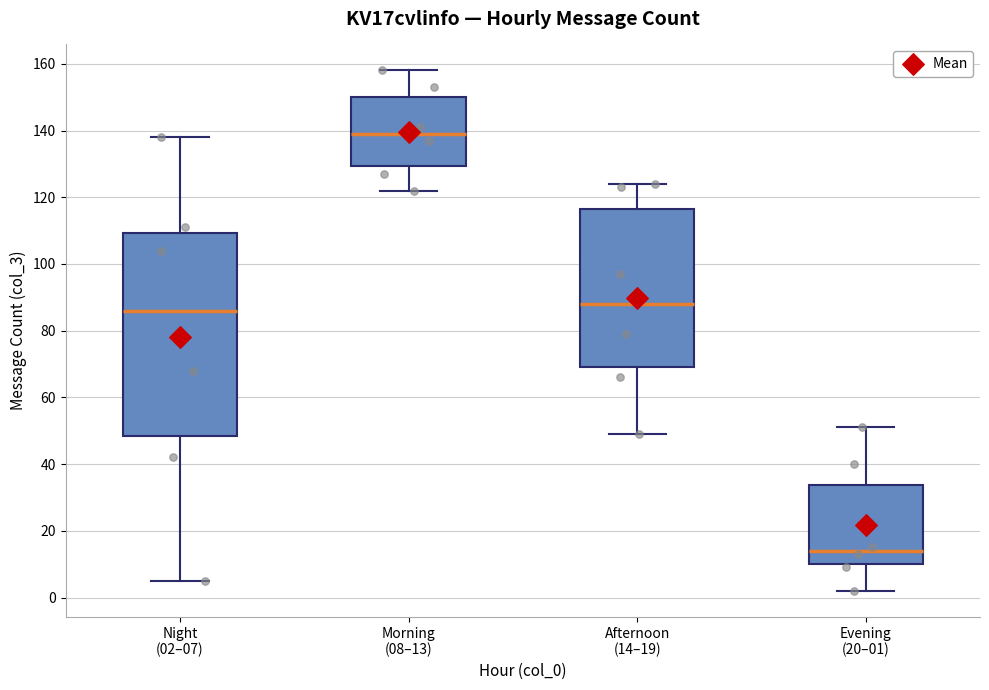

Reading left to right, transcribe this box plot: for each box, give where its median line is, the range the box spans, and where its two whiskers end, as read against the y-axis. The values are not printed on the chart, so give them approximately, as read against the axis.

Night (02–07): median 86, box 48 to 110, whiskers 6 to 138
Morning (08–13): median 140, box 130 to 150, whiskers 122 to 158
Afternoon (14–19): median 88, box 70 to 116, whiskers 50 to 124
Evening (20–01): median 14, box 10 to 34, whiskers 2 to 52